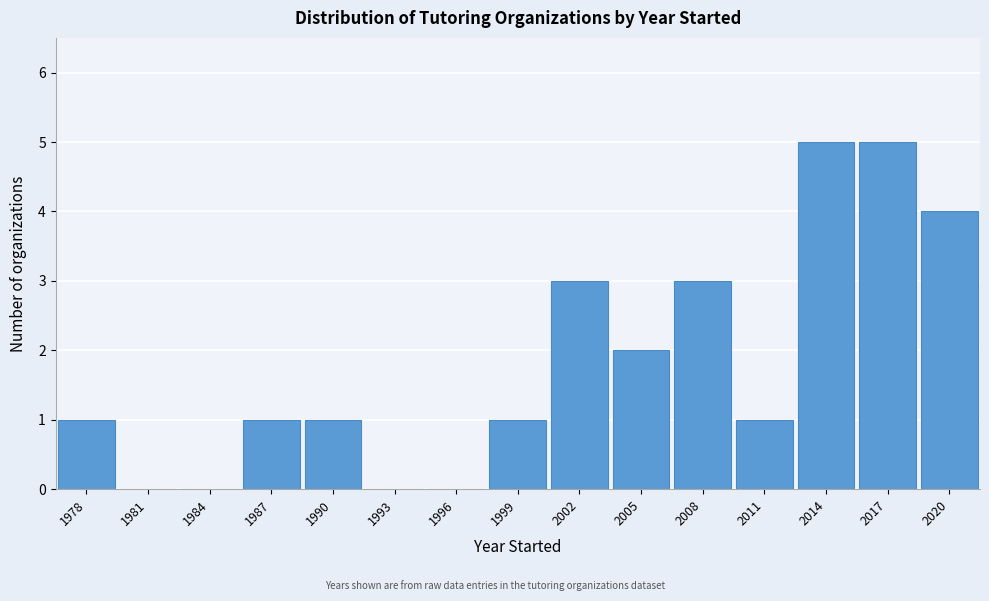

What is the height of the bar covering 1985.5 to 1988.5 on the x-axis? The values are not printed on the chart, so give them approximately, as read against the axis.

1